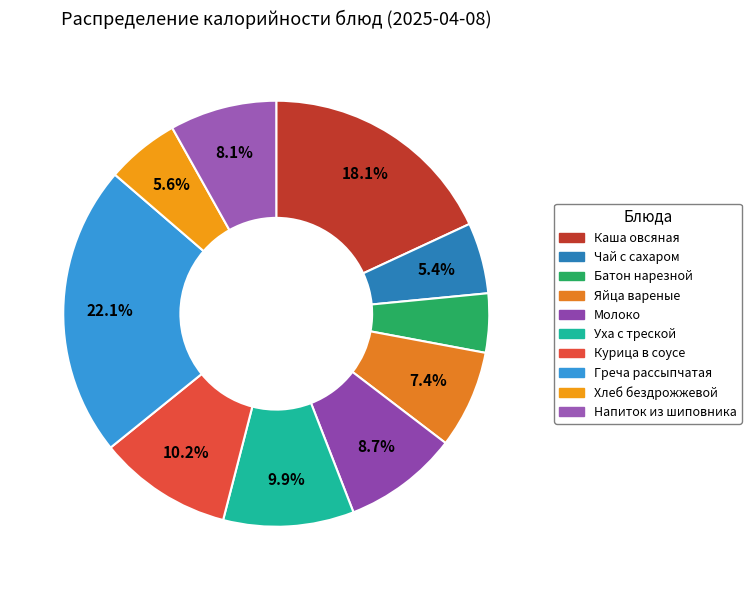

To the nearest percent, what portion does Хлеб бездрожжевой represent?

6%